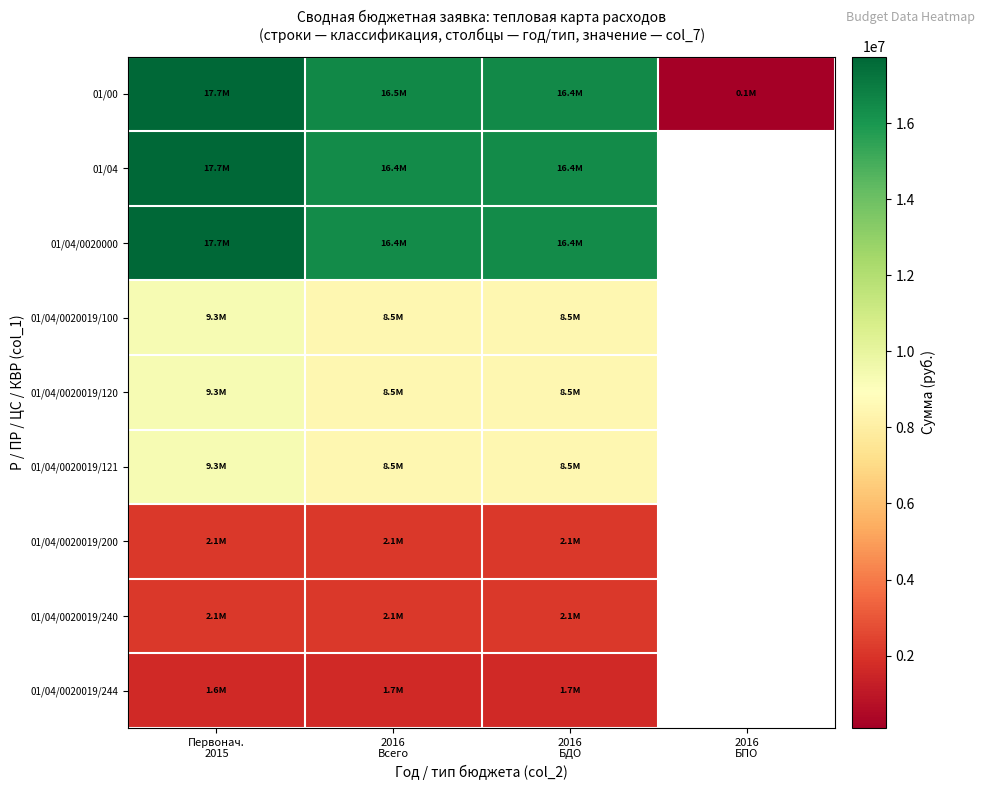

How many categories are shown in the chart?

4